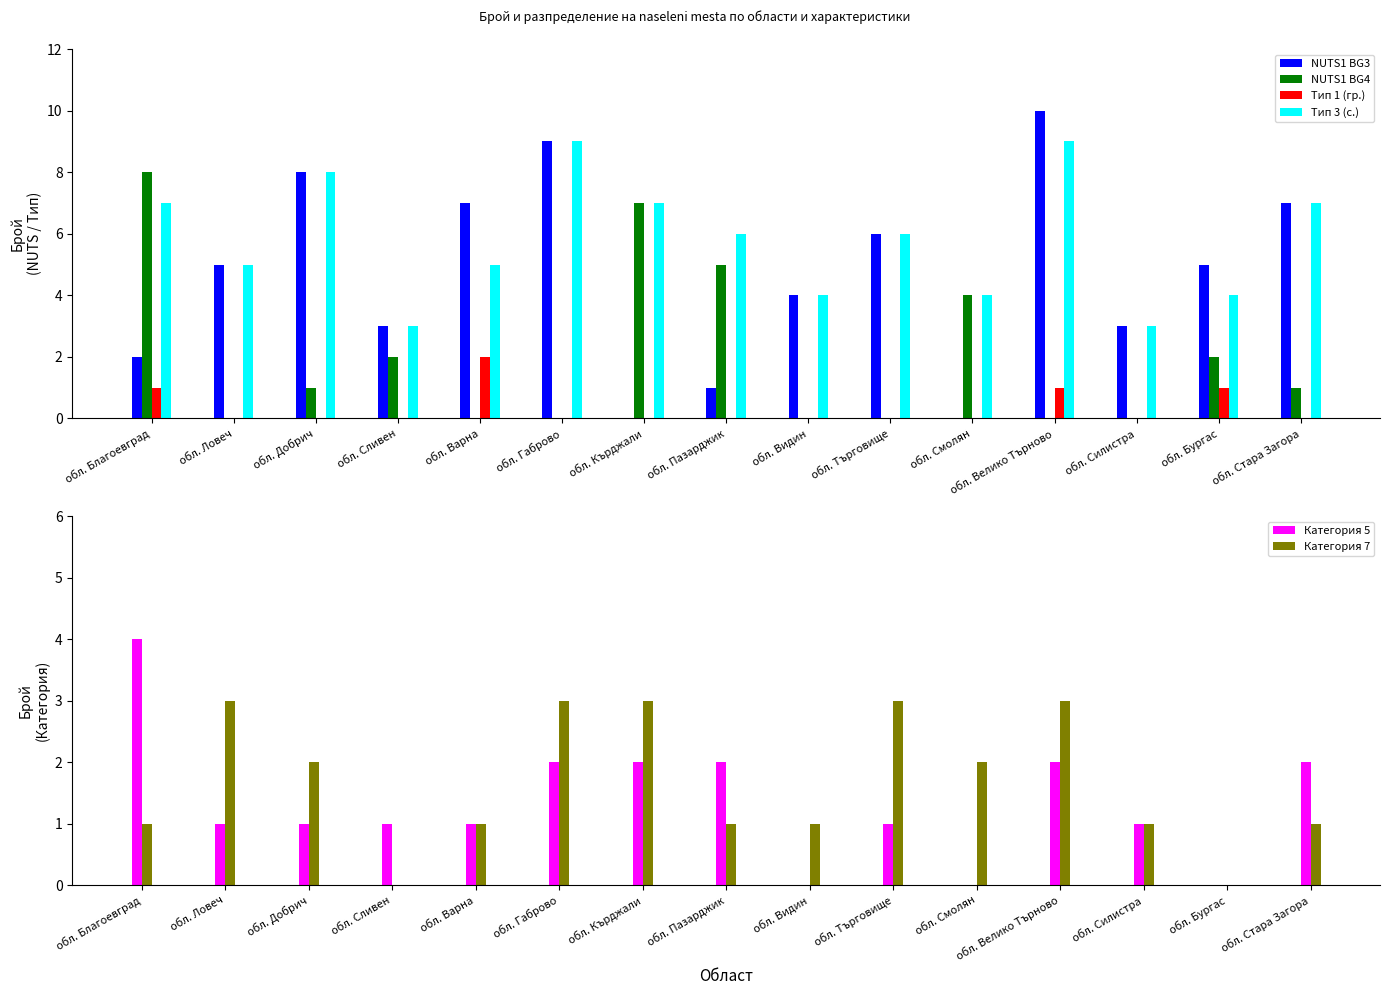

What position from the right is обл. Кърджали?

9